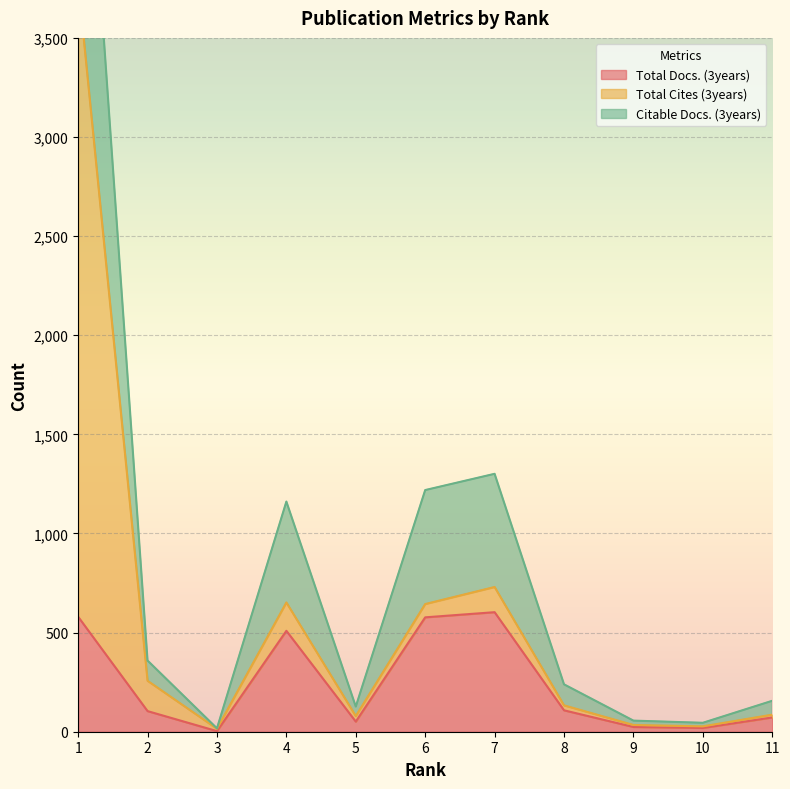

Where is the first local maximum for Citable Docs. (3years)?

4